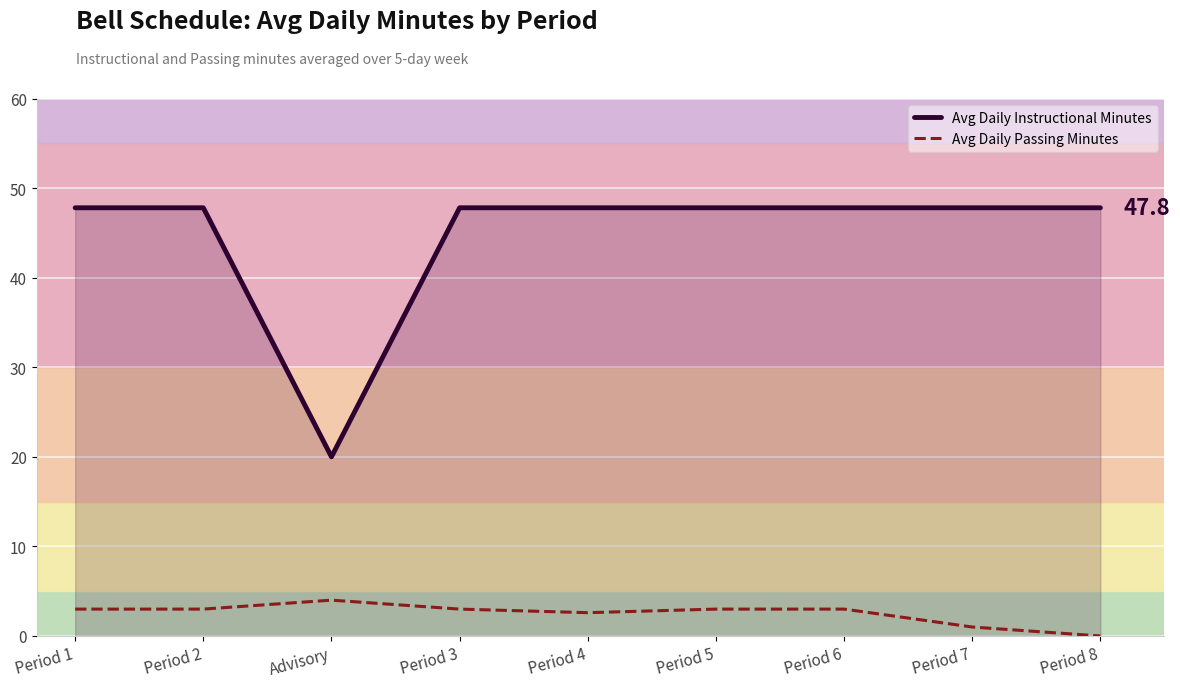

What position from the left is Period 2?

2